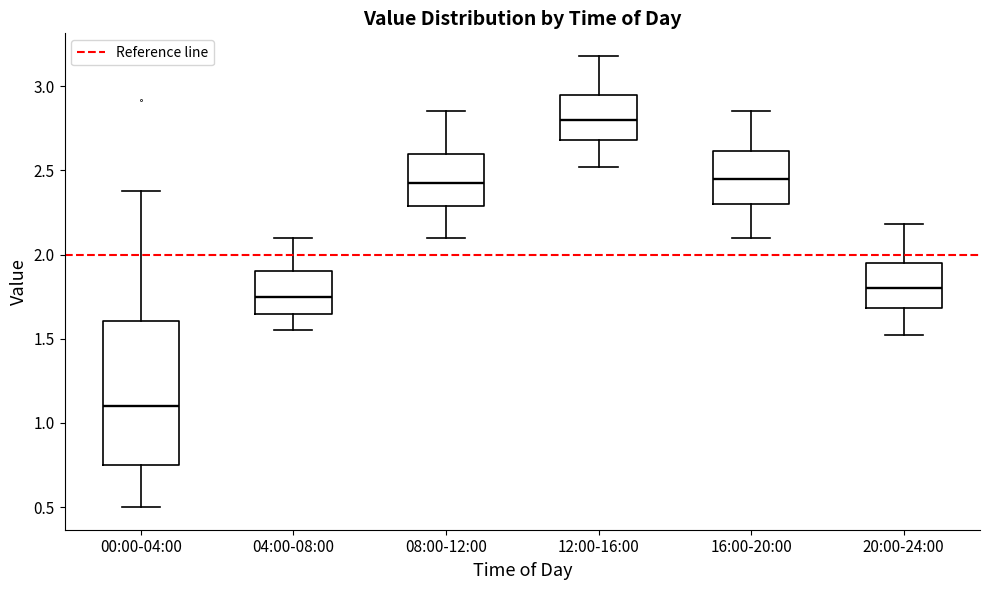

Where does the upper whisker of the box for 08:00-12:00 end on the y-axis? The values are not printed on the chart, so give them approximately, as read against the axis.

2.85